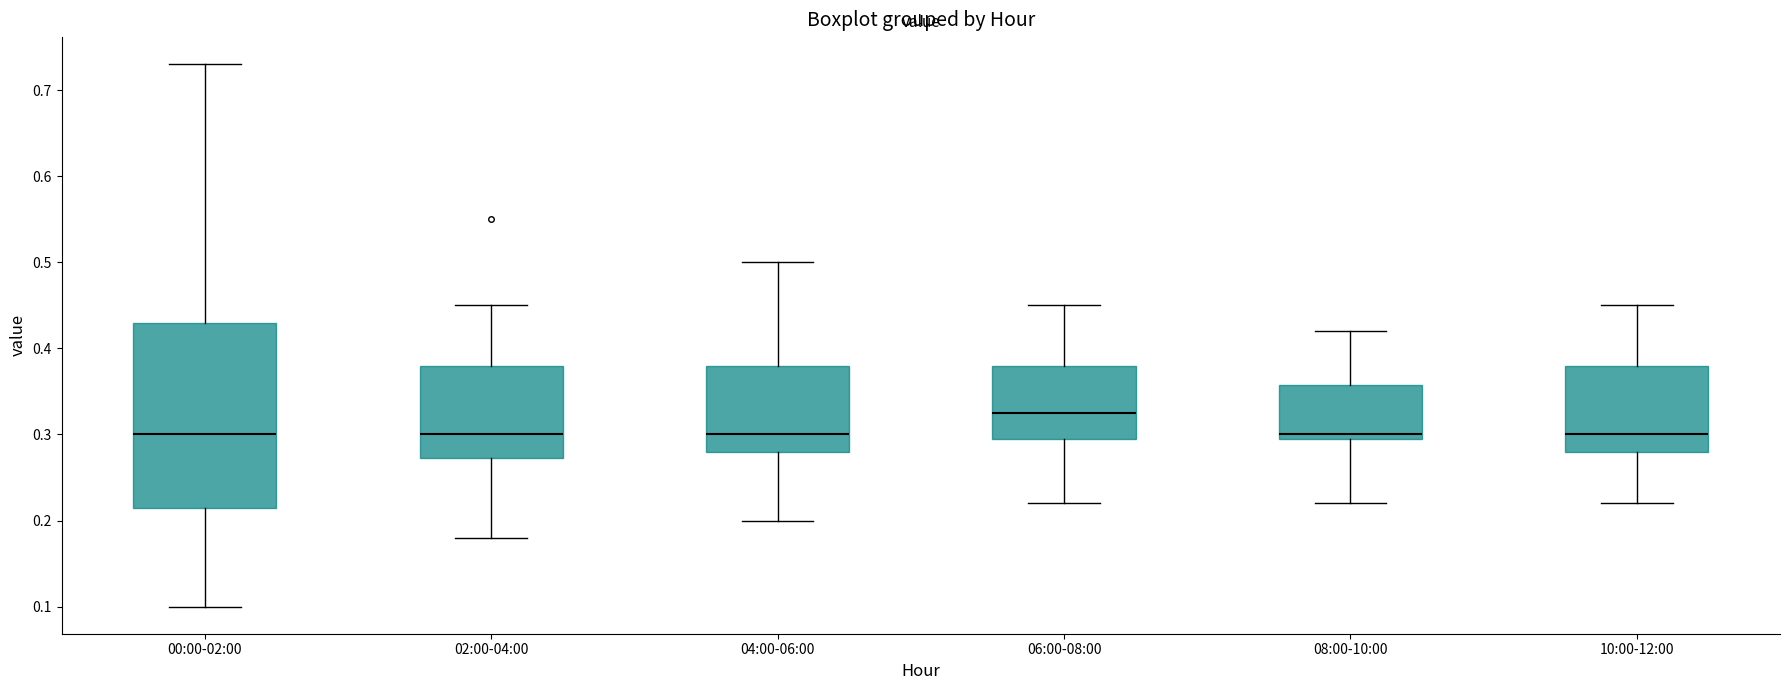

Reading left to right, read every box against the y-axis: the position of its median line, the range the box covers, and the ends of its whiskers. The values are not printed on the chart, so give them approximately, as read against the axis.

00:00-02:00: median 0.30, box 0.22 to 0.43, whiskers 0.10 to 0.73
02:00-04:00: median 0.30, box 0.27 to 0.38, whiskers 0.18 to 0.45
04:00-06:00: median 0.30, box 0.28 to 0.38, whiskers 0.20 to 0.50
06:00-08:00: median 0.33, box 0.30 to 0.38, whiskers 0.22 to 0.45
08:00-10:00: median 0.30 (just above the box's lower edge), box 0.30 to 0.36, whiskers 0.22 to 0.42
10:00-12:00: median 0.30, box 0.28 to 0.38, whiskers 0.22 to 0.45